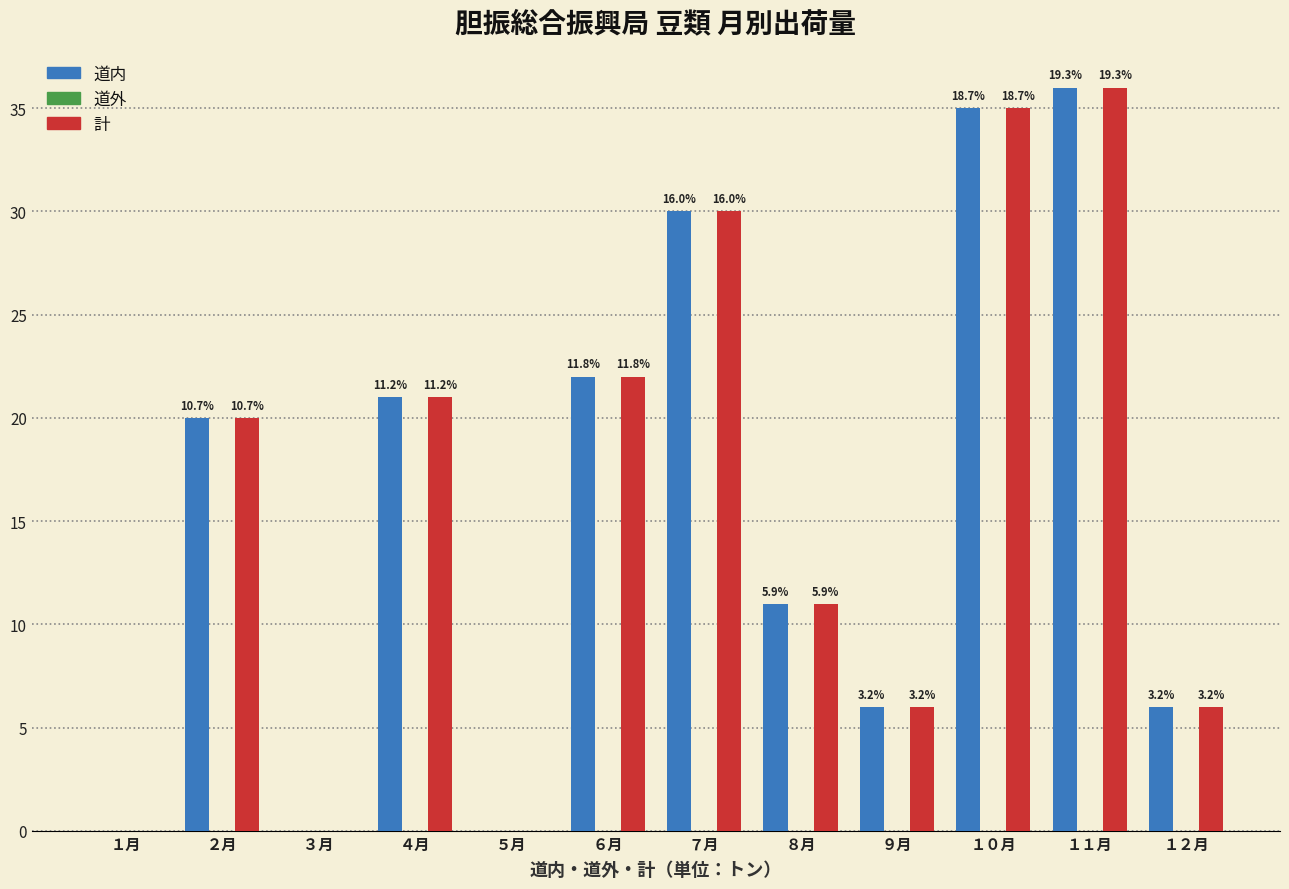

Are the bars grouped side by side (vs. stacked)?

Yes